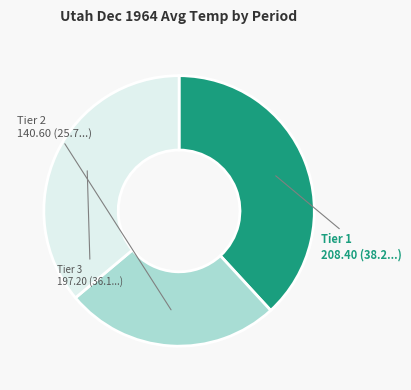

Does any single category account for the majority?

No